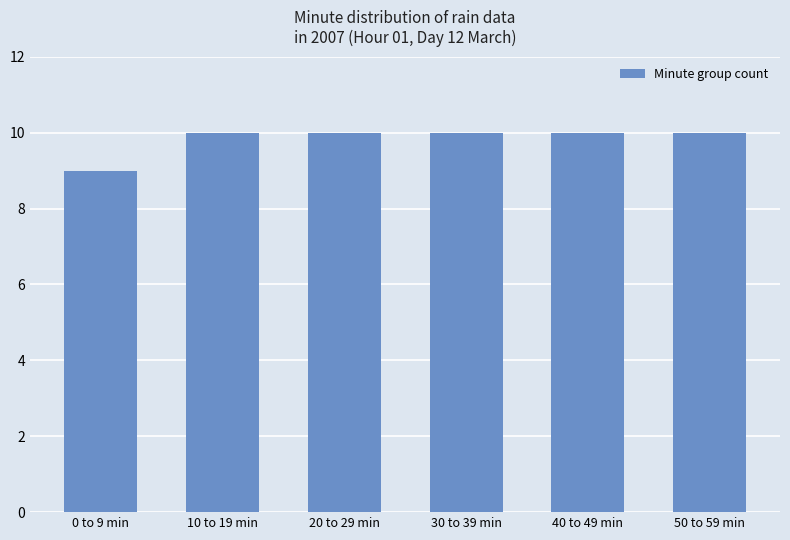

What is the average value?

10